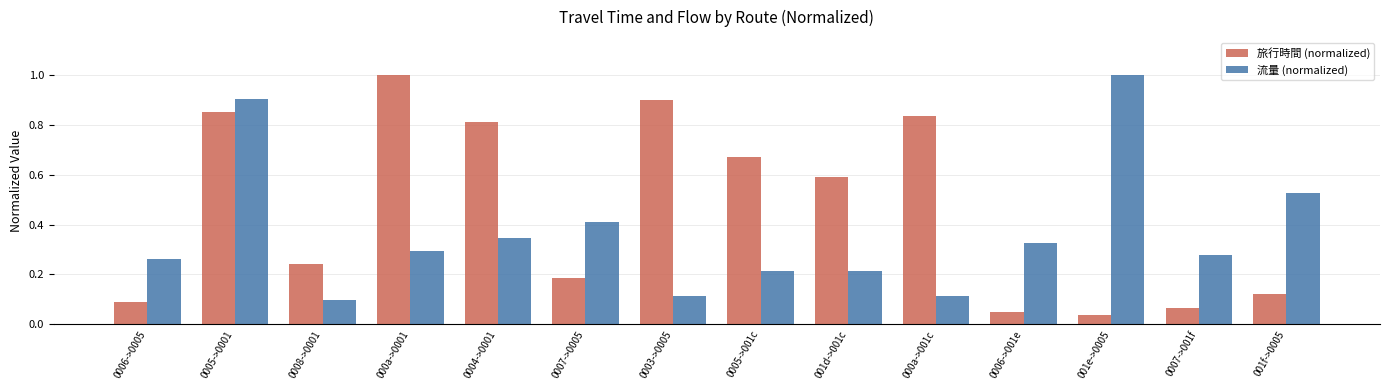

What is the sum of the 旅行時間 (normalized) values at 0005->0001 and 000a->001c?

1.7